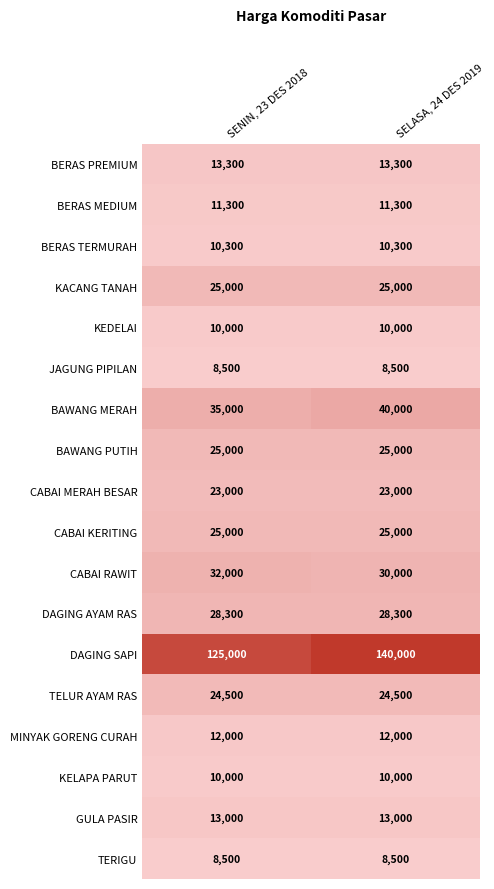

What is the total value across all series at SENIN, 23 DES 2018?

439700